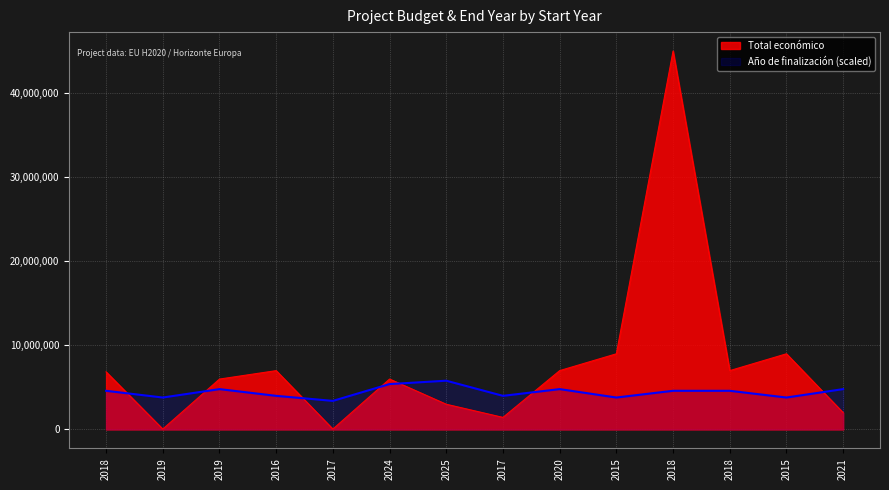

What is the maximum value shown in the chart?

44998999